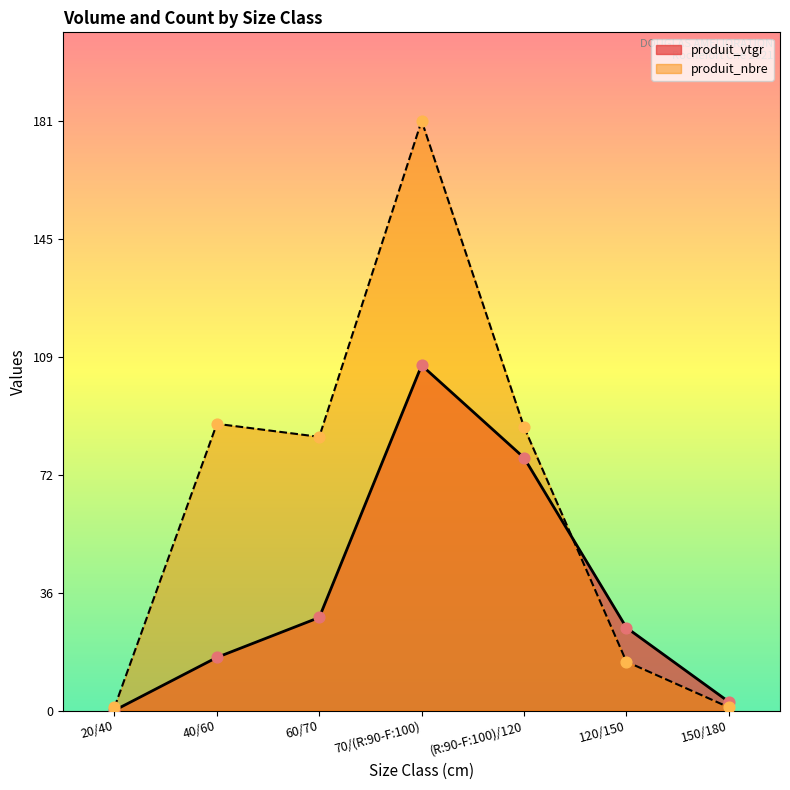

Which series has the largest total across all categories?

produit_nbre